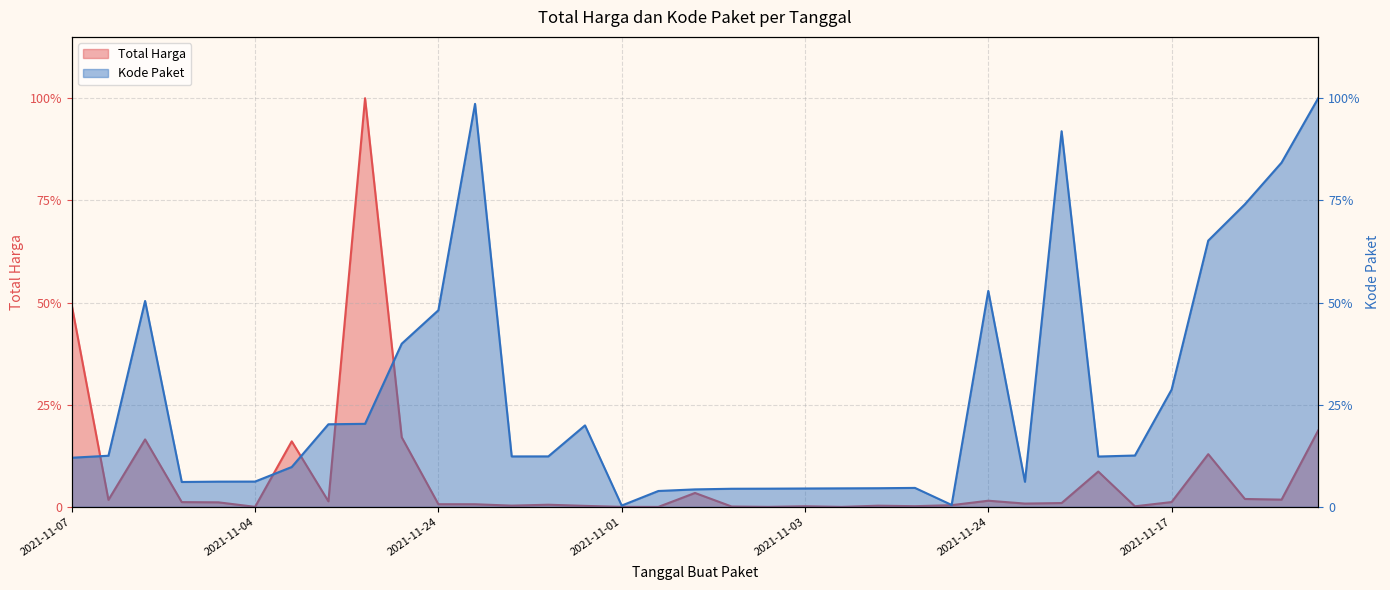

Which series has the largest range (max minus min)?

Total Harga